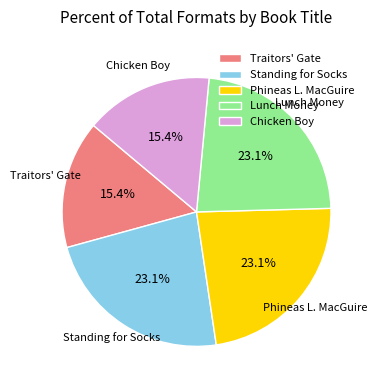

What percentage is NOT represented by Traitors' Gate?

84.6%